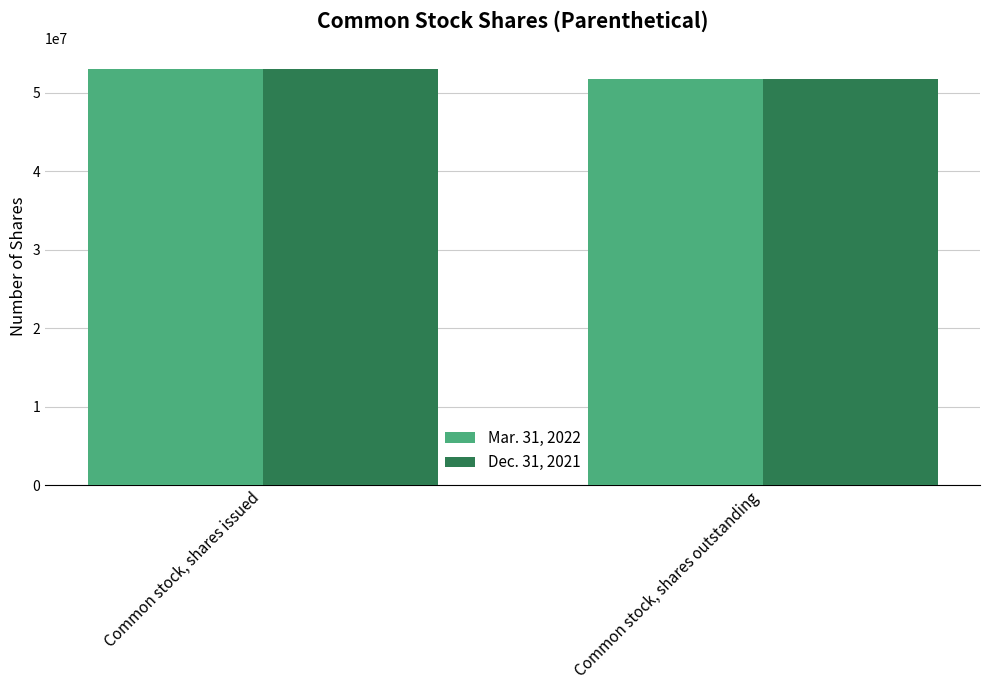

List the labels in order of Mar. 31, 2022 value, smallest first.

Common stock, shares outstanding, Common stock, shares issued